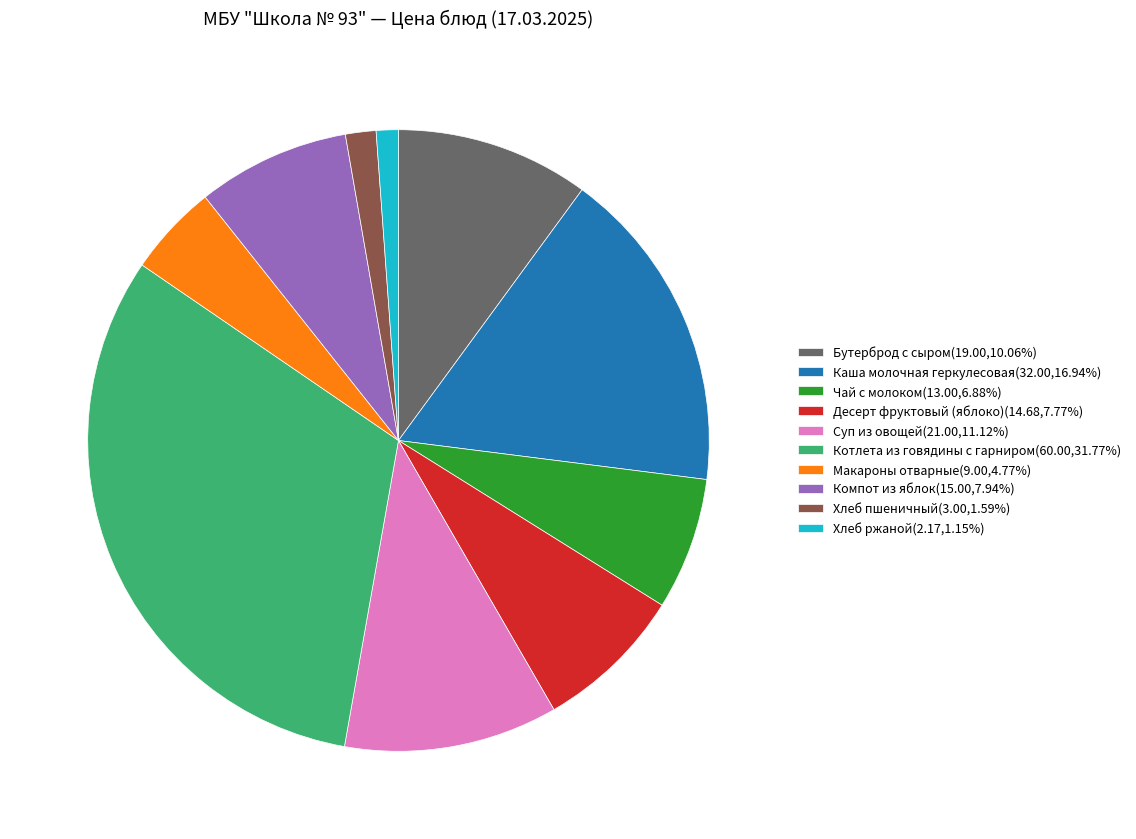

Combined, do Хлеб ржаной and Чай с молоком account for over 50%?

No